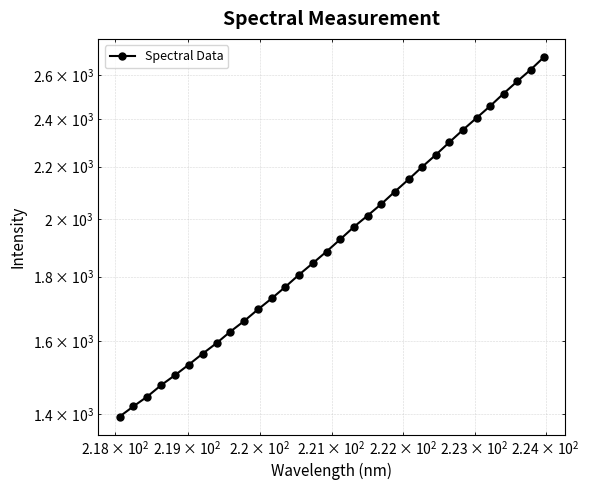

The chart shows a value of 3273.1 at 22. True or false?

False